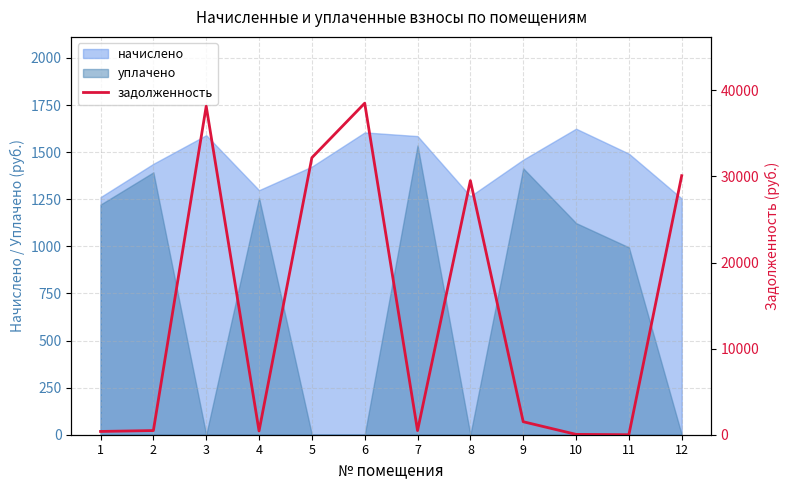

Is the value of начислено at 8 greater than the value of уплачено at 3?

Yes